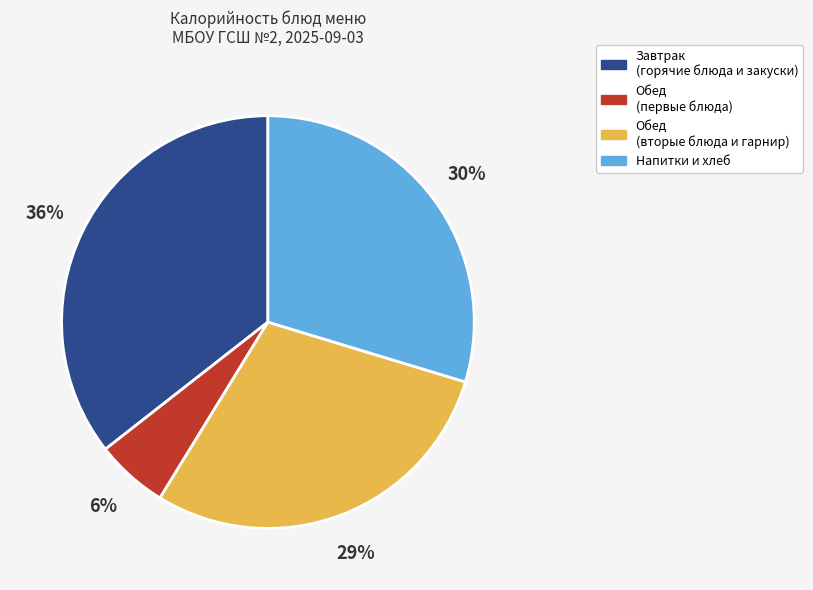

The Обед (вторые блюда и гарнир) slice represents 44% of the pie. True or false?

False